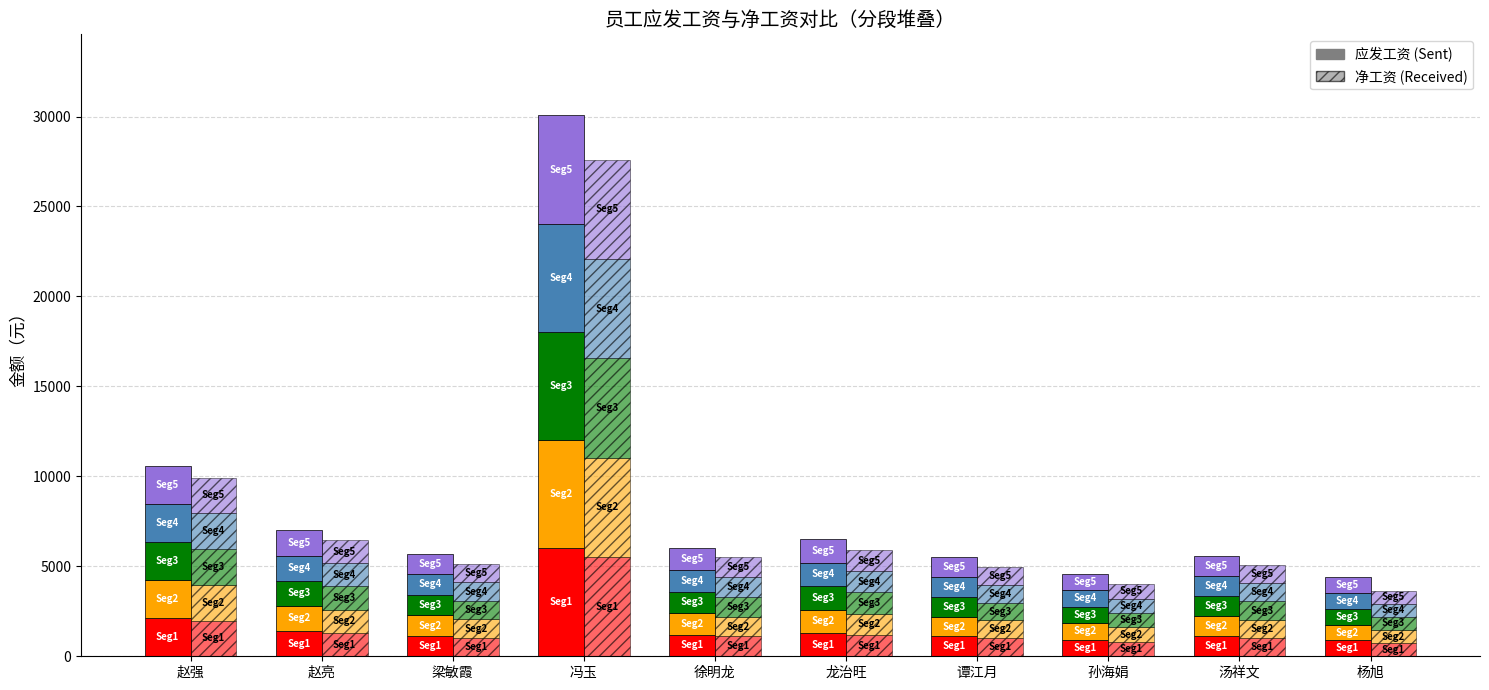

How many distinct data groups are displayed?

2